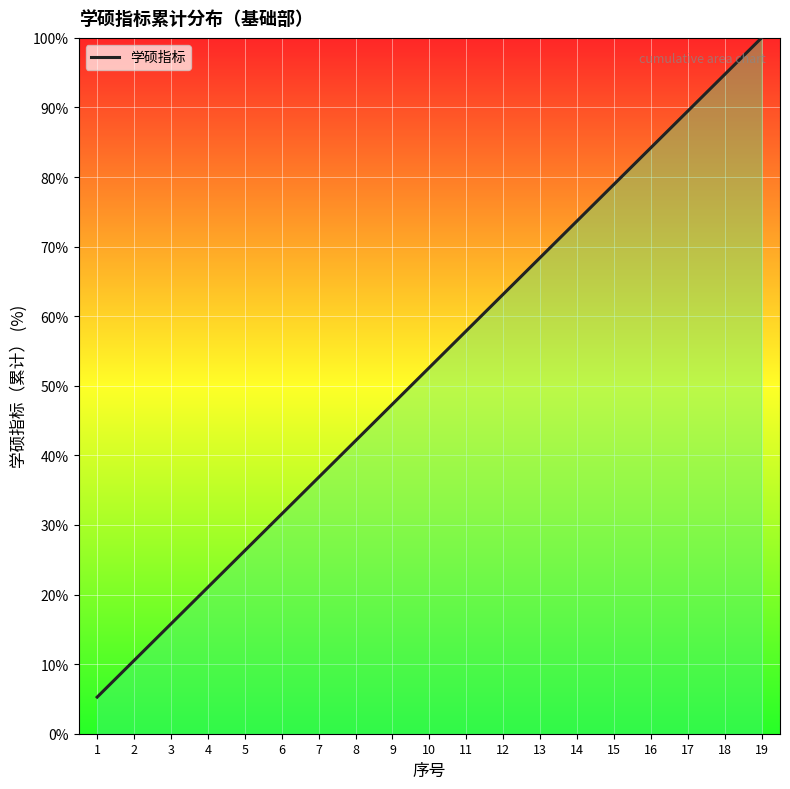

The chart shows a value of 10.5 at 2. True or false?

True